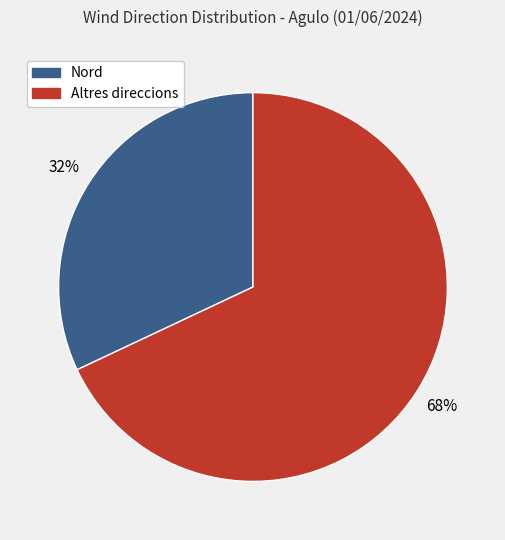

To the nearest percent, what is the difference between the largest and smallest slice percentages?

36%